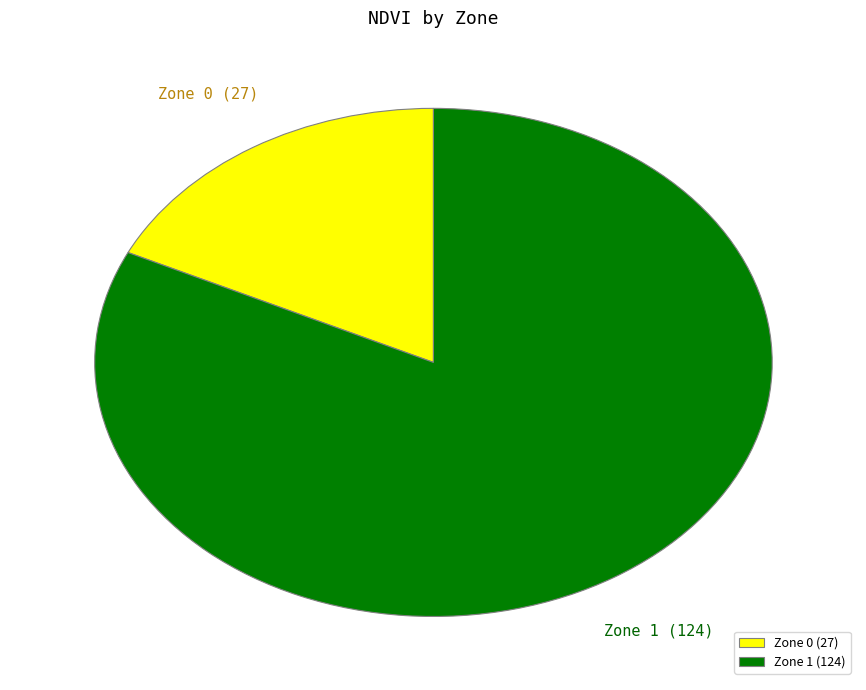

Does any single category account for the majority?

Yes